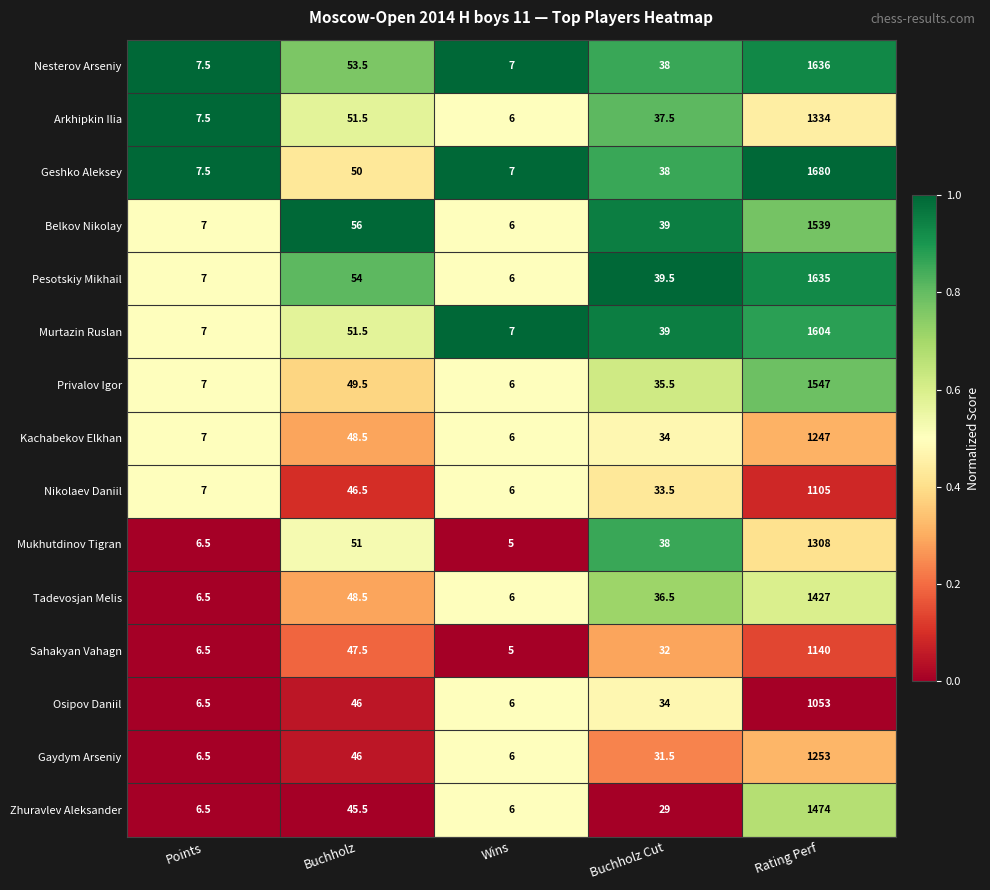

What is the difference between the highest and lowest values at Buchholz Cut?

10.5